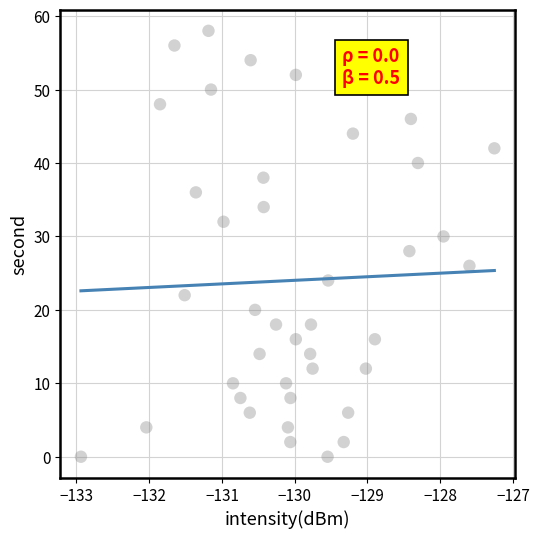

What is the range of Y values (max minus min)?

58